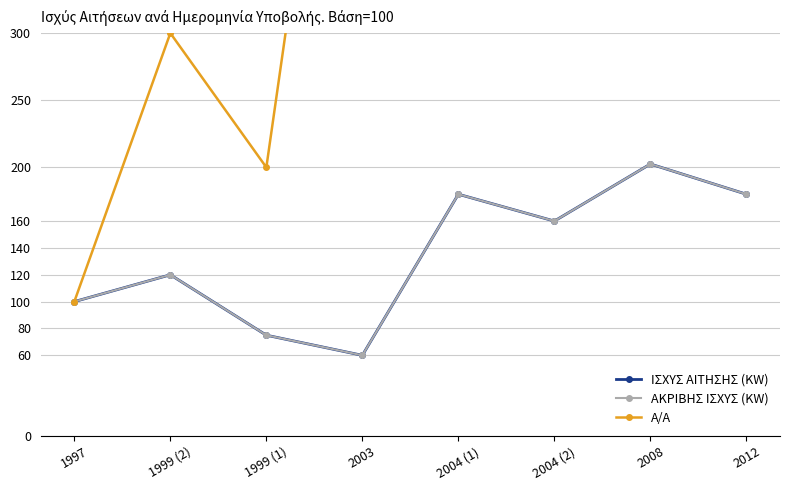

Reading right to left, transcribe all the data shown in this chart.

ΙΣΧΥΣ ΑΙΤΗΣΗΣ (KW): 2012=180.0	2008=202.5	2004 (2)=160.0	2004 (1)=180.0	2003=60.0	1999 (1)=75.0	1999 (2)=120.0	1997=100.0
ΑΚΡΙΒΗΣ ΙΣΧΥΣ (KW): 2012=180.0	2008=202.5	2004 (2)=160.0	2004 (1)=180.0	2003=60.0	1999 (1)=75.0	1999 (2)=120.0	1997=100.0
Α/Α: 2012=800.0	2008=600.0	2004 (2)=500.0	2004 (1)=400.0	2003=700.0	1999 (1)=200.0	1999 (2)=300.0	1997=100.0